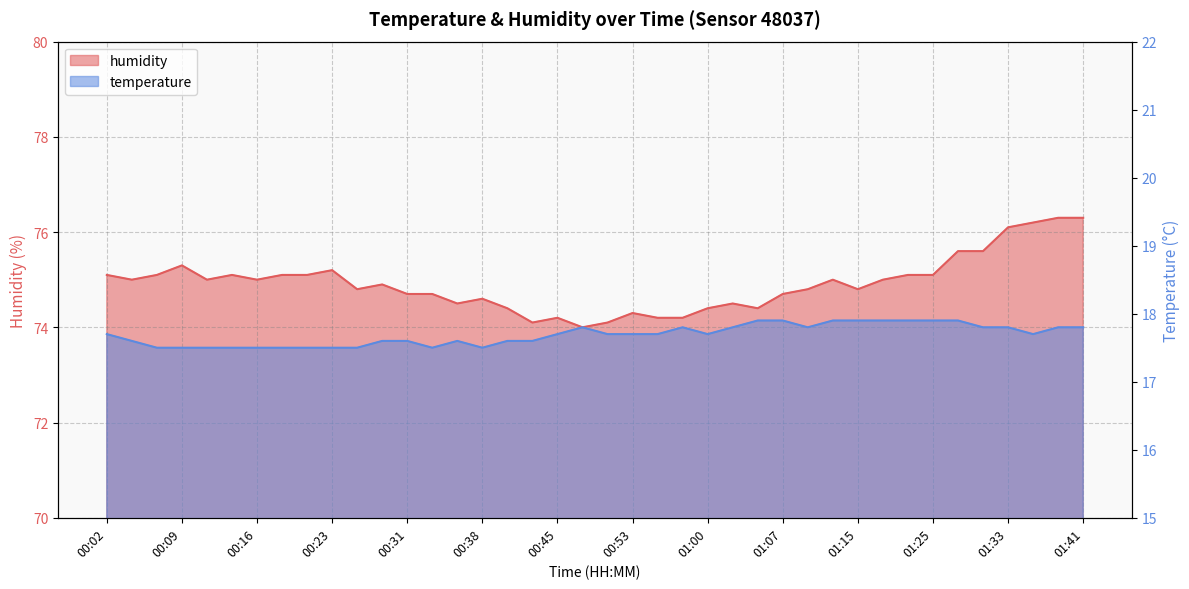

Reading left to right, list all the values displayed in this chart.

temperature: 17.7	17.6	17.5	17.5	17.5	17.5	17.5	17.5	17.5	17.5	17.5	17.6	17.6	17.5	17.6	17.5	17.6	17.6	17.7	17.8	17.7	17.7	17.7	17.8	17.7	17.8	17.9	17.9	17.8	17.9	17.9	17.9	17.9	17.9	17.9	17.8	17.8	17.7	17.8	17.8
humidity: 75.1	75.0	75.1	75.3	75.0	75.1	75.0	75.1	75.1	75.2	74.8	74.9	74.7	74.7	74.5	74.6	74.4	74.1	74.2	74.0	74.1	74.3	74.2	74.2	74.4	74.5	74.4	74.7	74.8	75.0	74.8	75.0	75.1	75.1	75.6	75.6	76.1	76.2	76.3	76.3